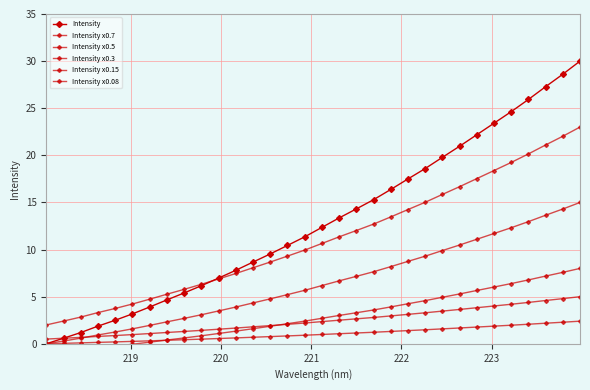

True or false: Intensity has more than 2 interior local peaks.

False